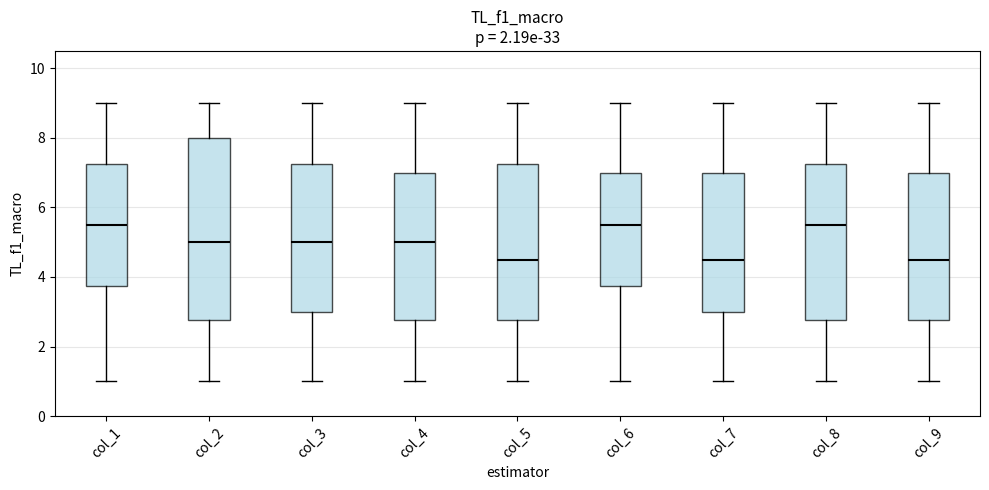

Comparing the boxes themselves (not the whiskers), which one is the tallest?

col_2